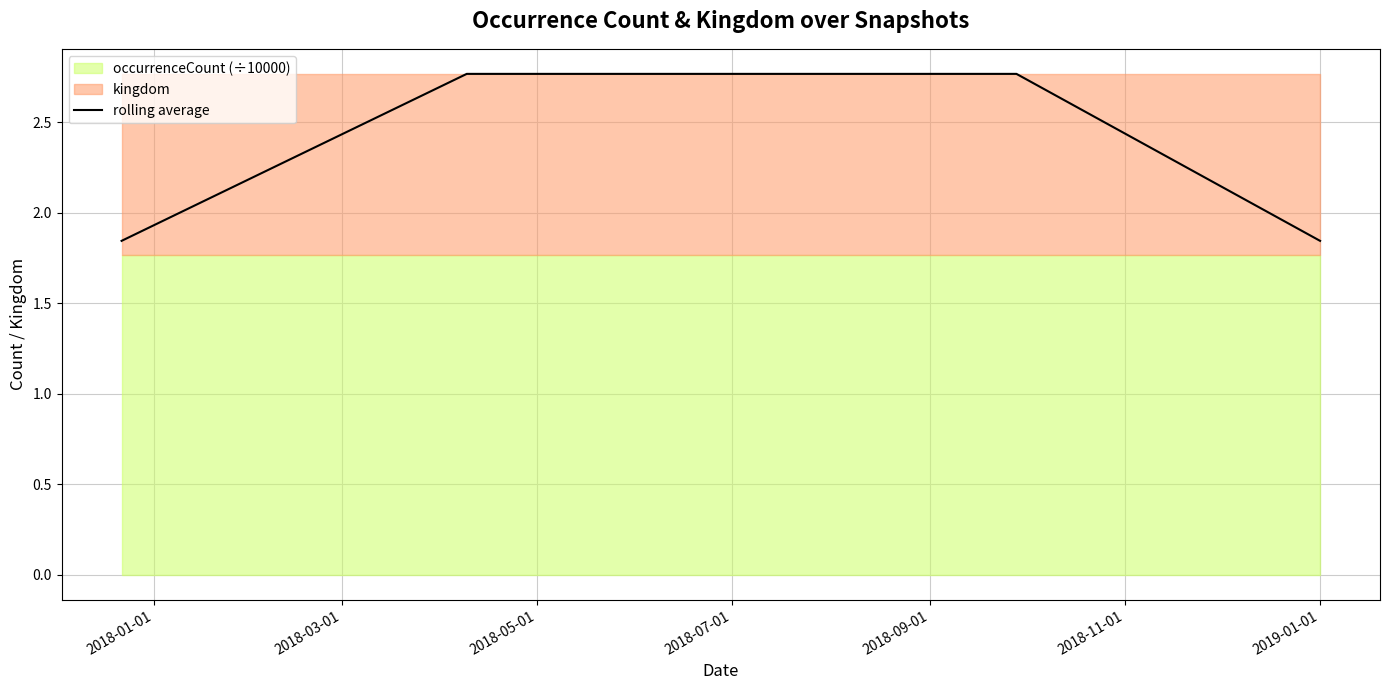

Rank the categories by value from lowest to highest.

2018-01-01, 2018-09-01, 2018-03-01, 2018-05-01, 2018-07-01